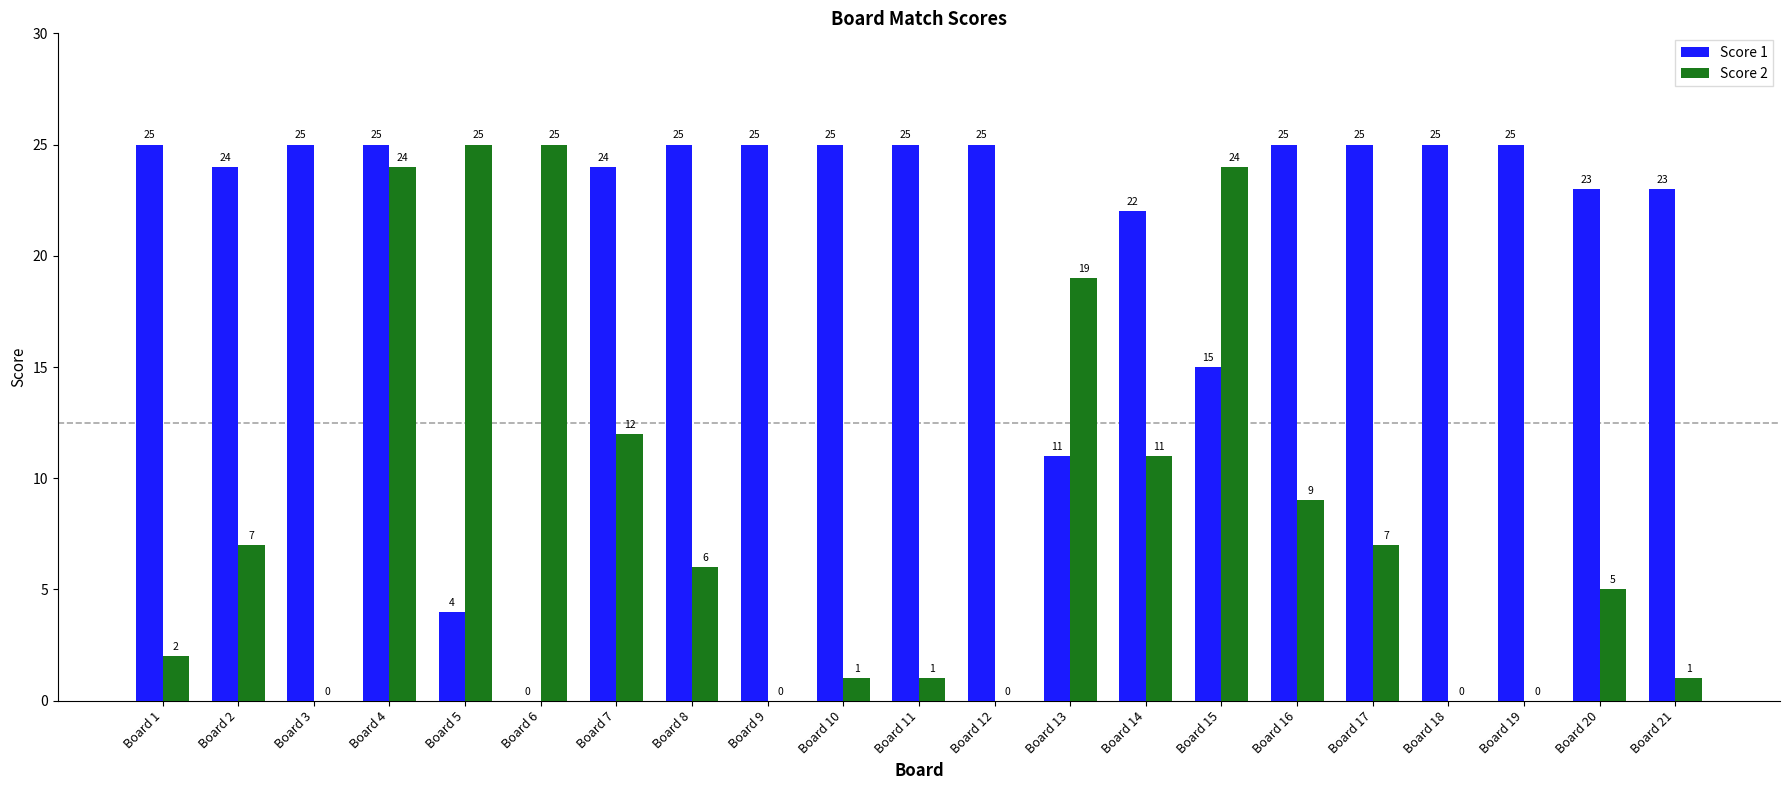

What is the sum of the Score 2 values at Board 10 and Board 14?

12